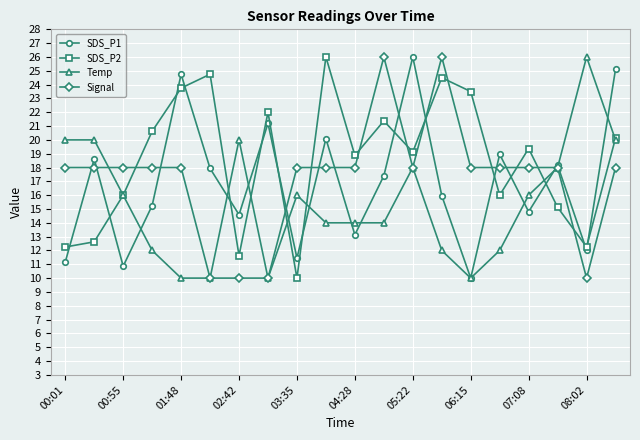

How many lines are shown in the chart?

4